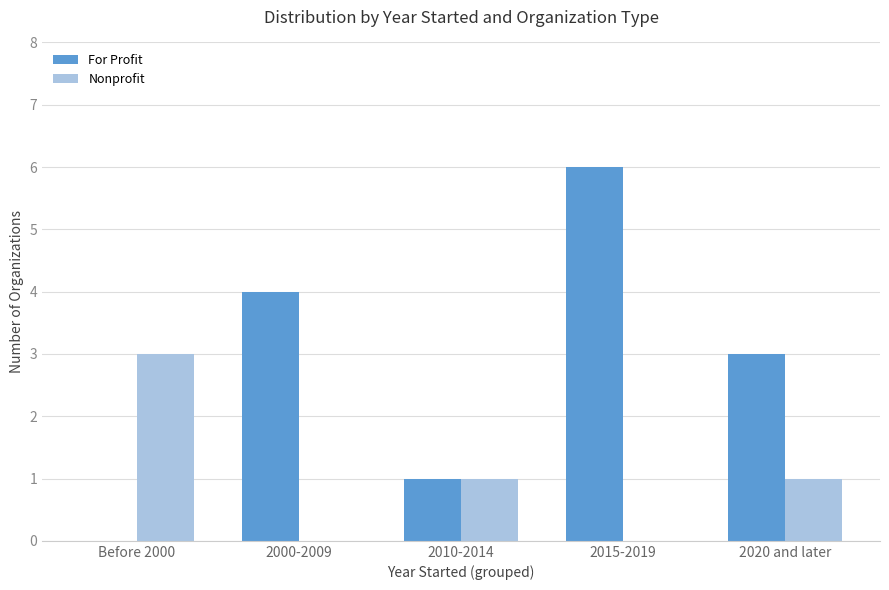

At which category does the chart reach its peak across all series?

2015-2019